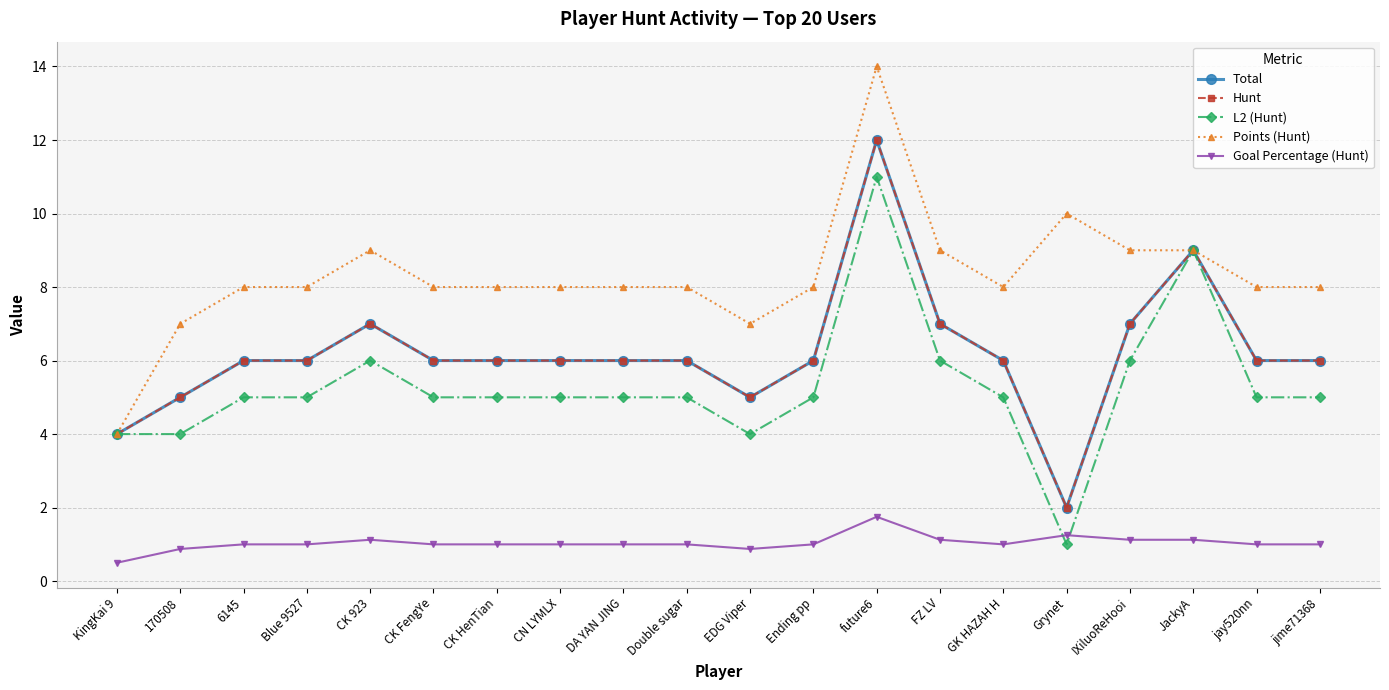

What is the difference between the highest and lowest values at EDG Viper?

6.1